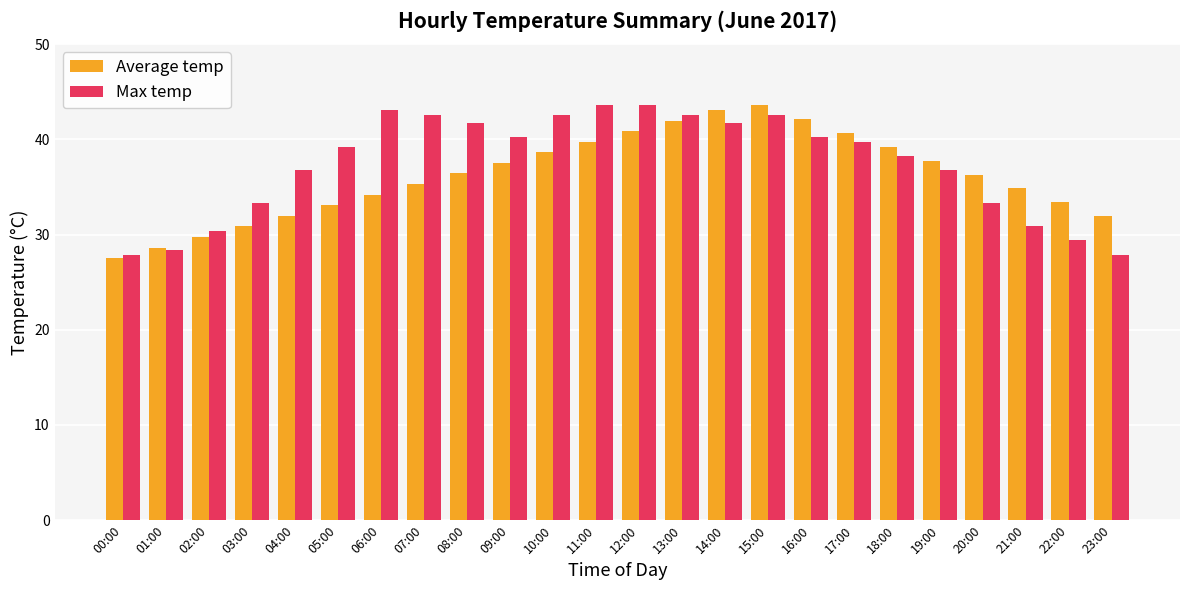

What are all the series names shown in the legend?

Average temp, Max temp